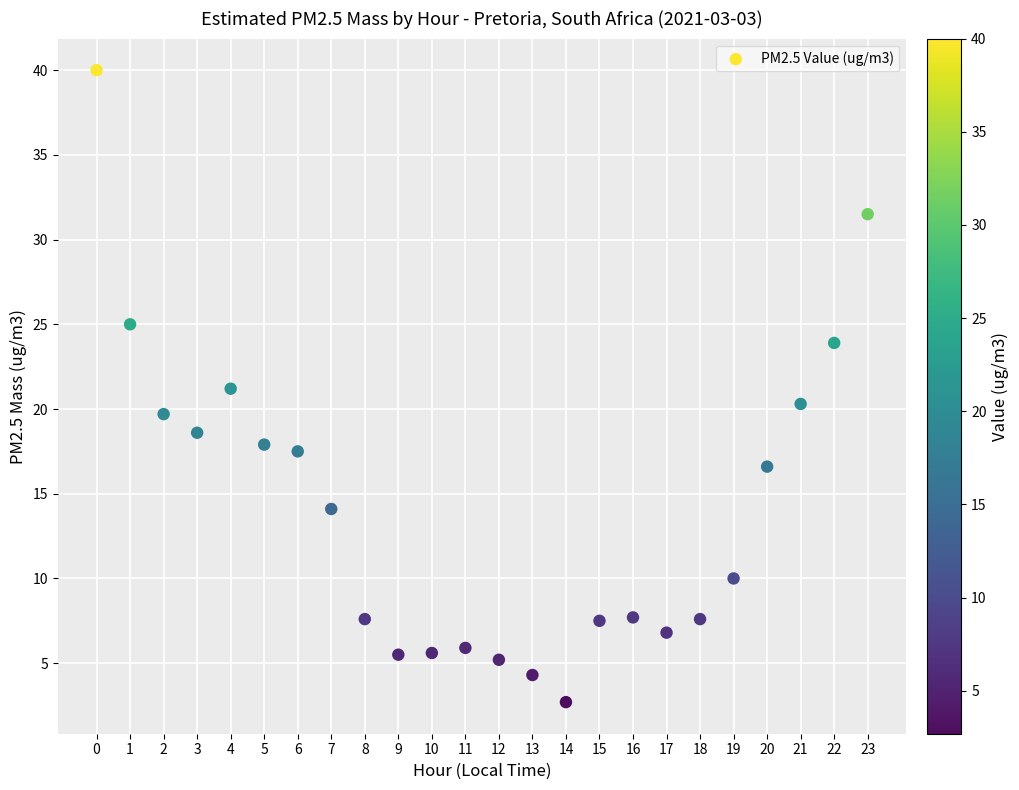

What is the range of Y values (max minus min)?

37.3